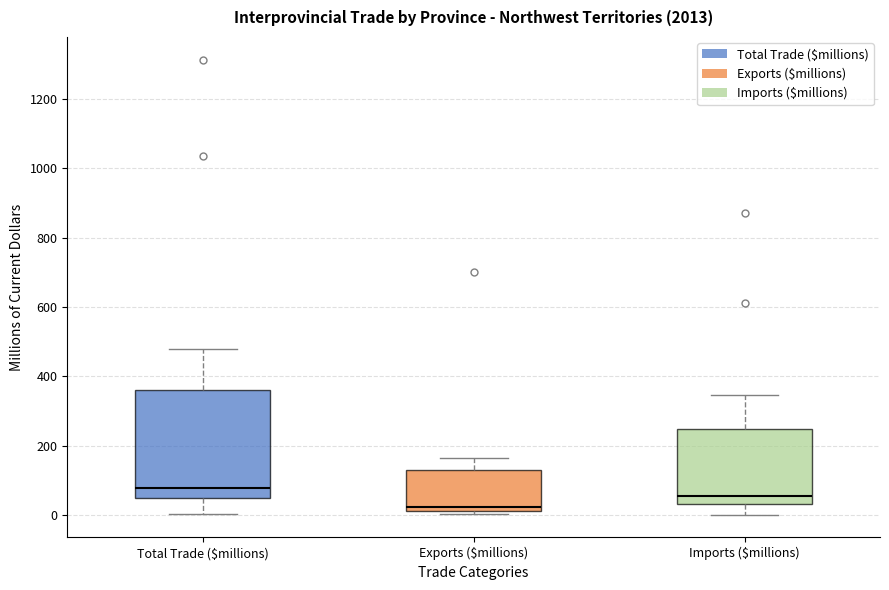

Which box is the tallest, from its lower edge to its upper edge?

Total Trade ($millions)